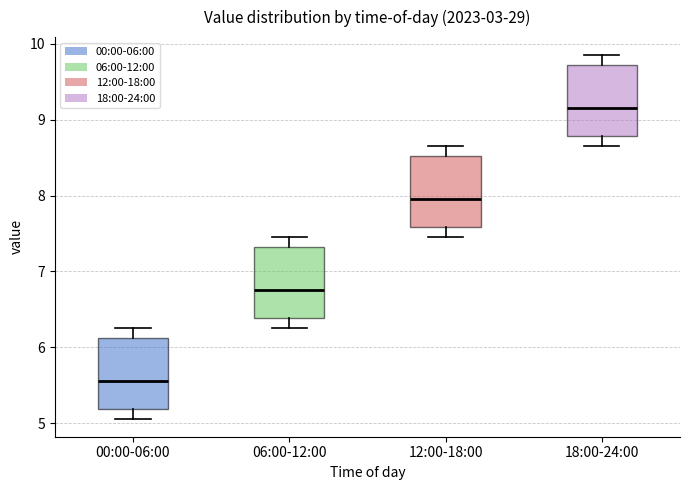

Where does the upper whisker of the box for 12:00-18:00 end on the y-axis? The values are not printed on the chart, so give them approximately, as read against the axis.

8.7